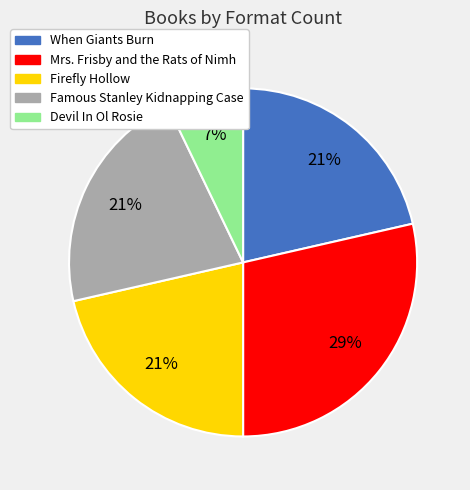

Between Firefly Hollow and Mrs. Frisby and the Rats of Nimh, which is larger?

Mrs. Frisby and the Rats of Nimh